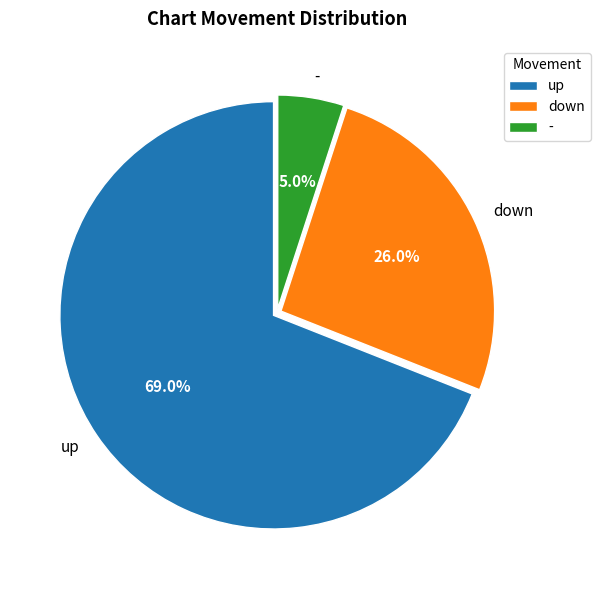

What is the total percentage of - and down?

31.0%